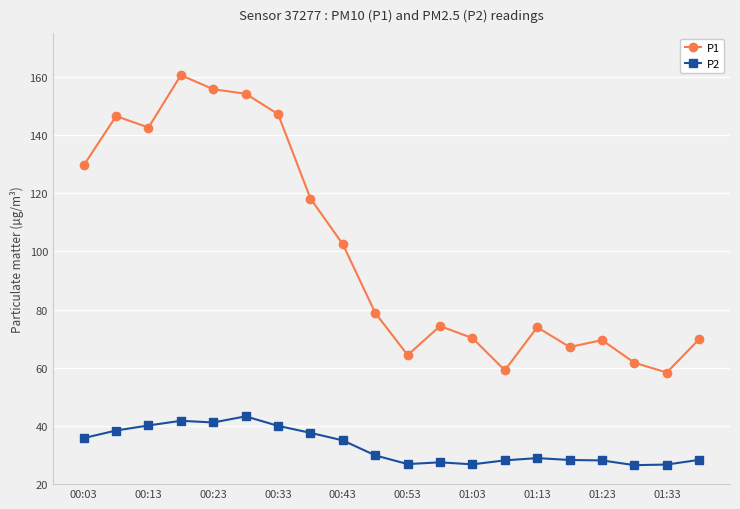

What is the maximum value shown in the chart?

160.6